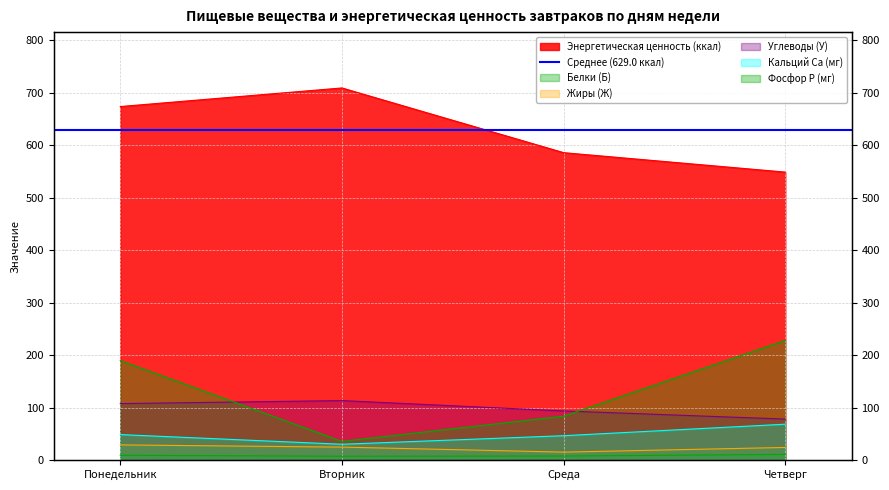

Is it true that Фосфор P (мг) equals 35.9 at Вторник?

True